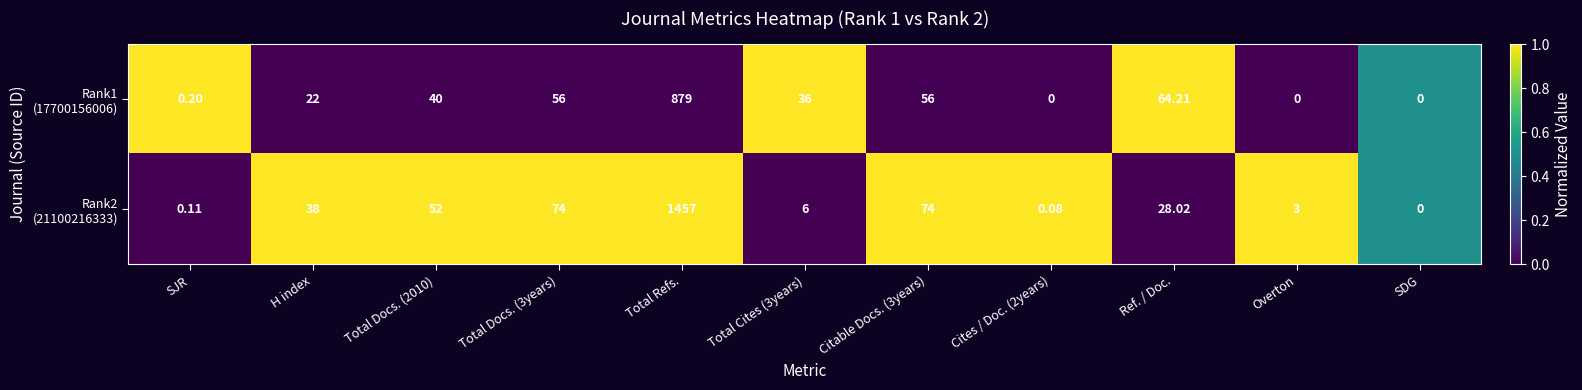

At which category is the sum across all series the highest?

Total Refs.